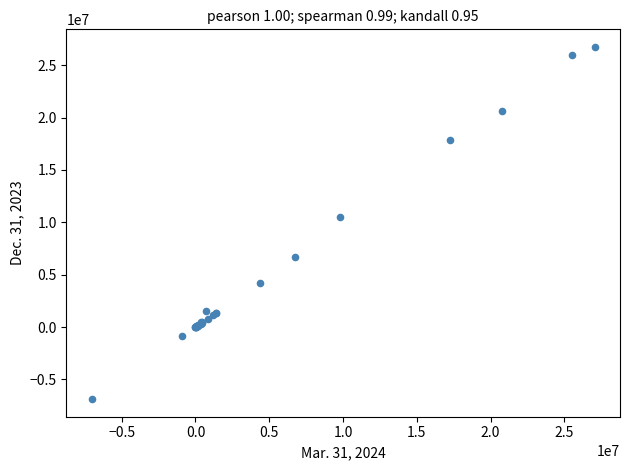

What Y value in the scatter plot is closest to 9933740?

10491617